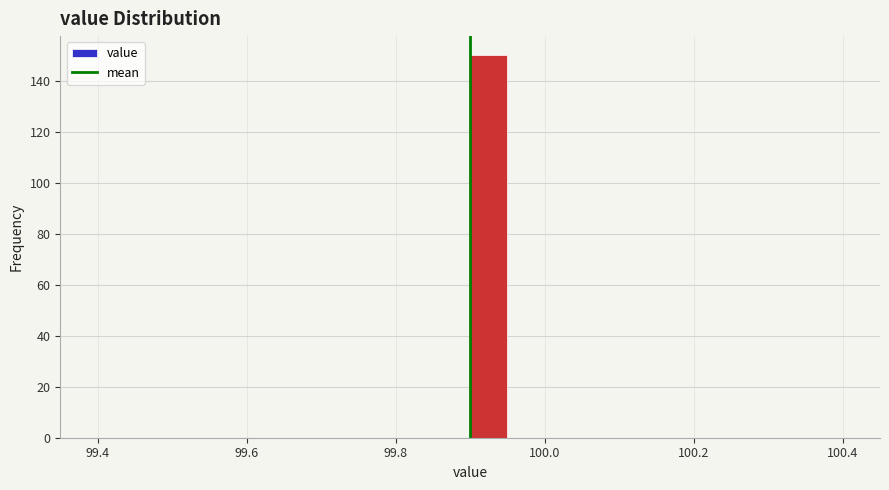

Around what value on the x-axis is the tallest bar? Give the approximate position of its centre, as read against the axis.

99.92